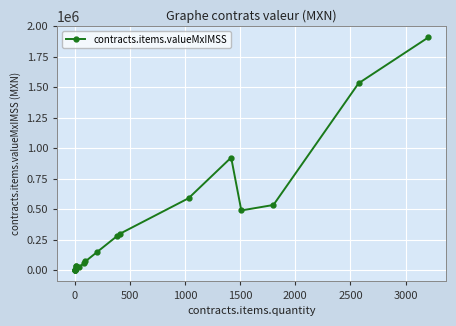

Reading left to right, transcribe all the data shown in this chart.

1815.4	2000.0	2100.0	2200.0	3450.0	12707.5	33600.0	33600.0	22610.0	57855.0	70952.0	144076.0	279464.0	297564.0	588810.0	922350.0	488551.6	533428.0	1531530.0	1908165.0